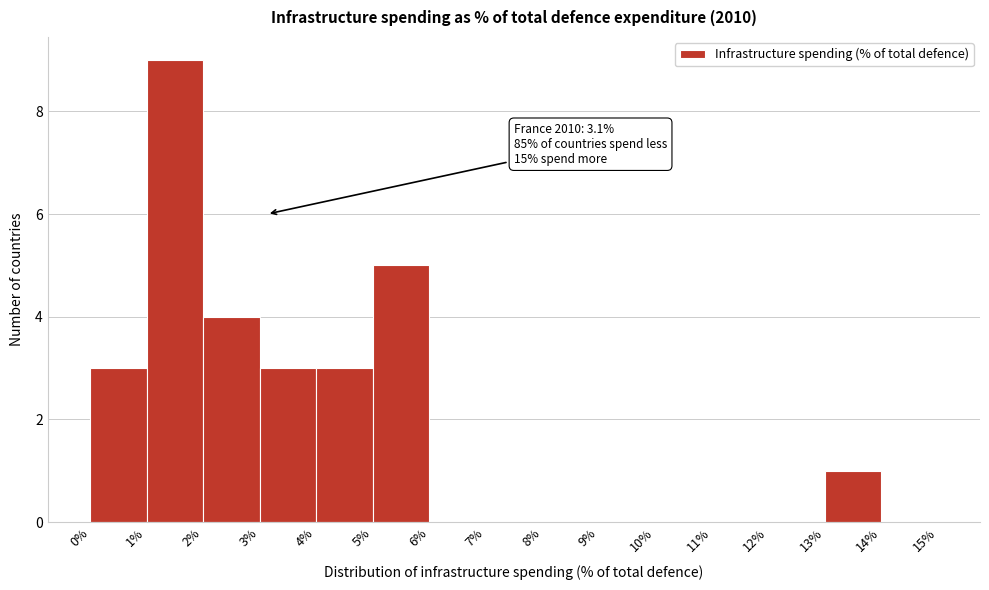

Over which range of the x-axis is the bar tallest?

1% to 2%